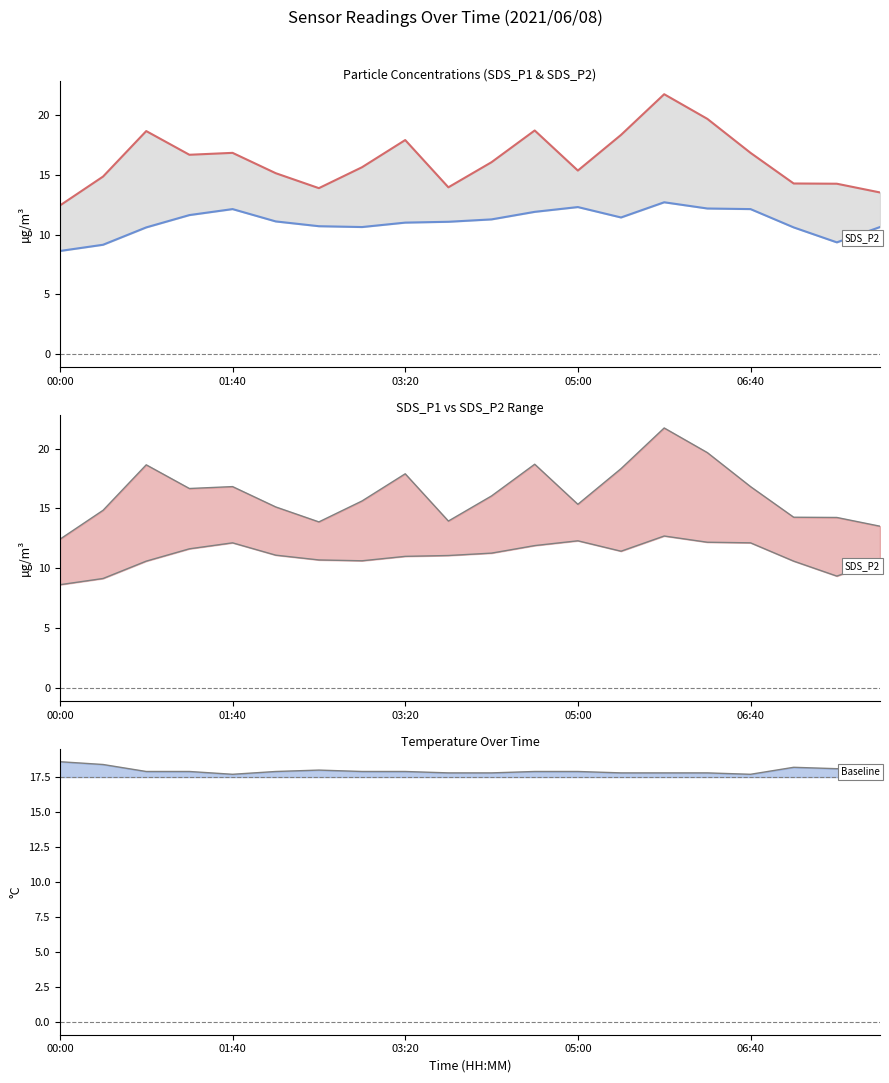

What is the average value of the SDS_P2 series?

11.1